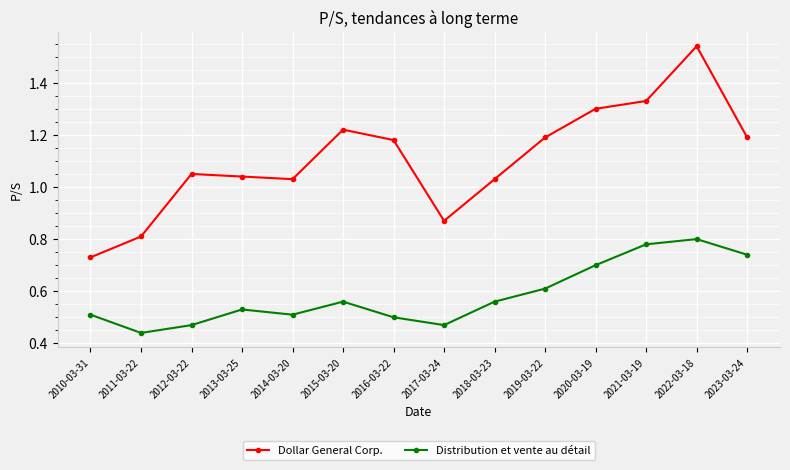

At which category does Dollar General Corp. reach its first local peak?

2012-03-22